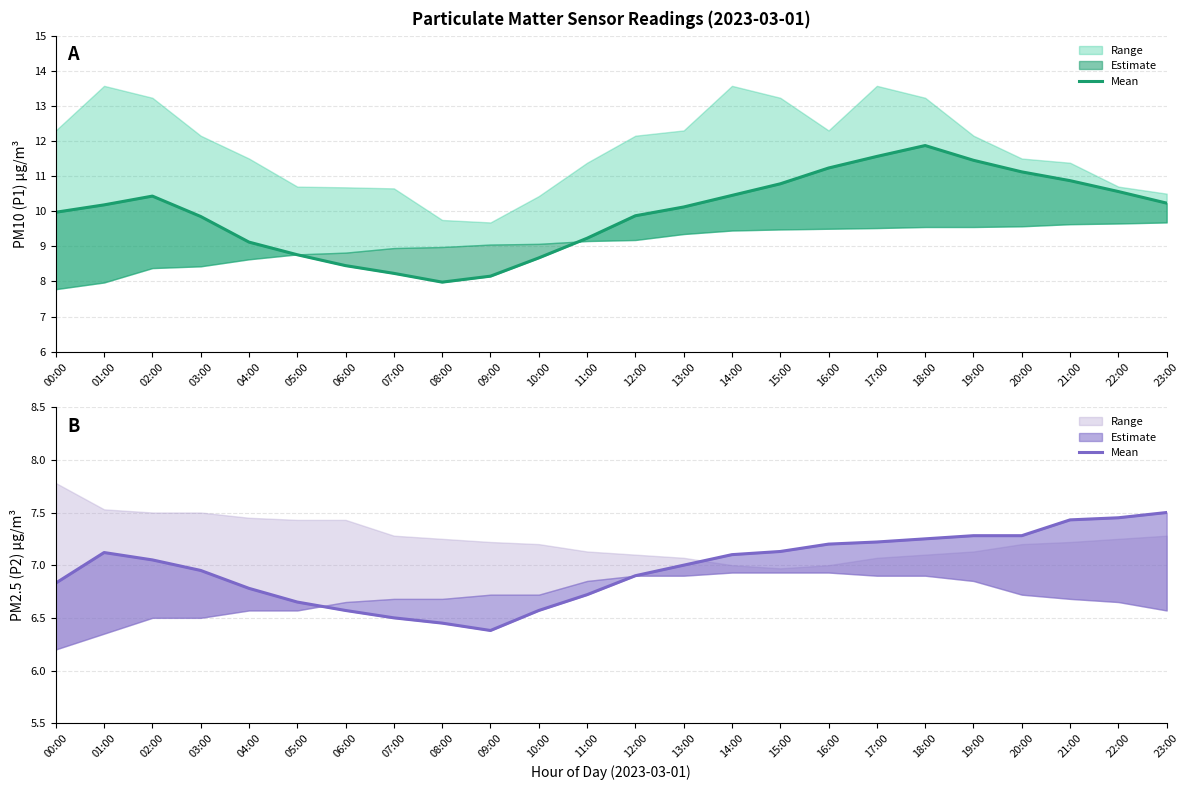

List the series in order of their overall mean, lowest first.

P2 mean, P1 mean